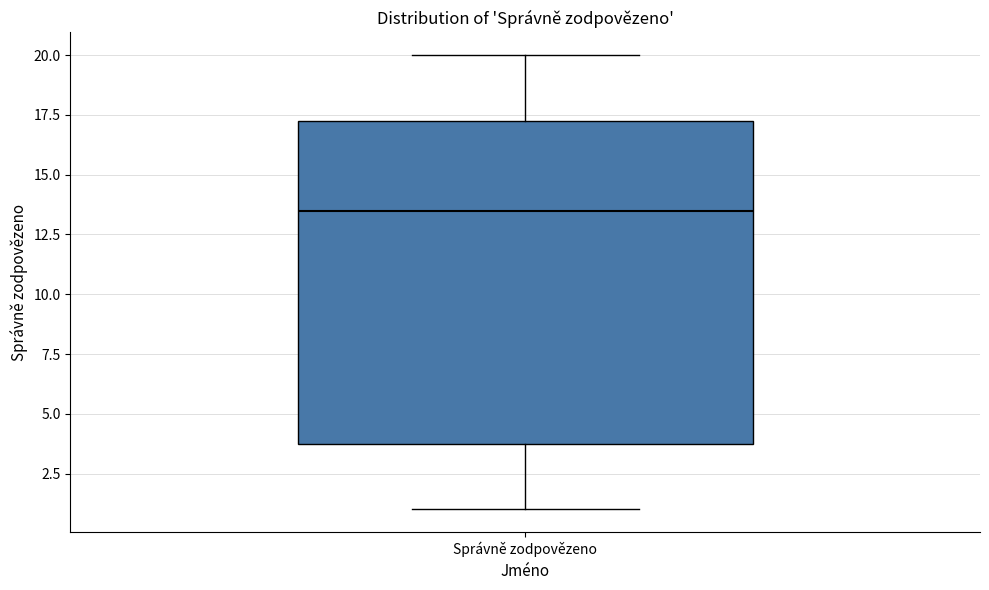

Read this box plot against the y-axis: the position of the median line, the range covered by the box, and the ends of both whiskers. The values are not printed on the chart, so give them approximately, as read against the axis.

median 13.5, box 4.0 to 17.5, whiskers 1.0 to 20.0